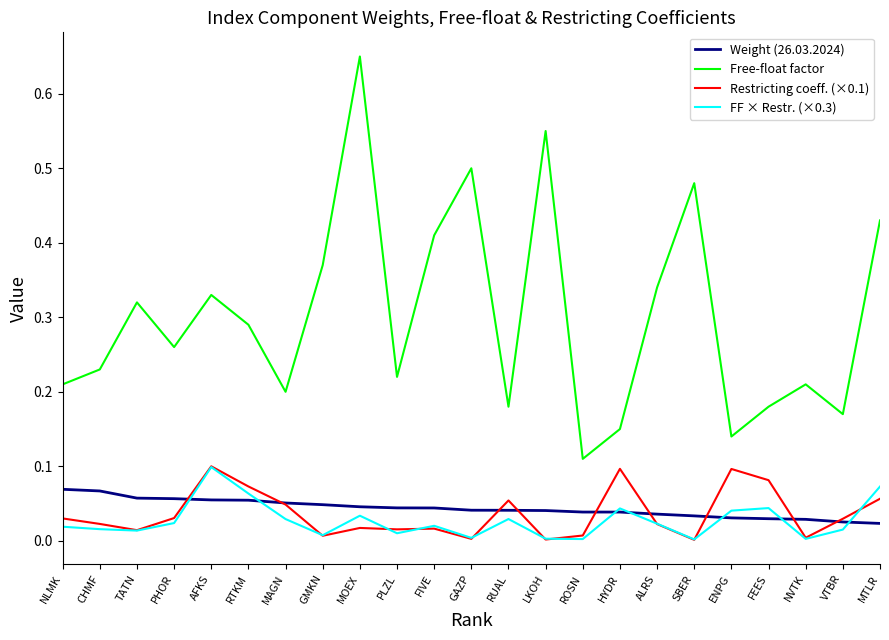

What position from the left is ROSN?

15